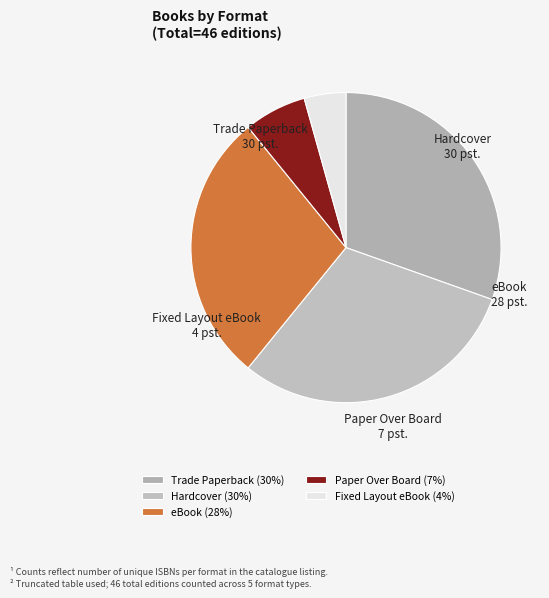

True or false: Hardcover accounts for 30% of the total.

True